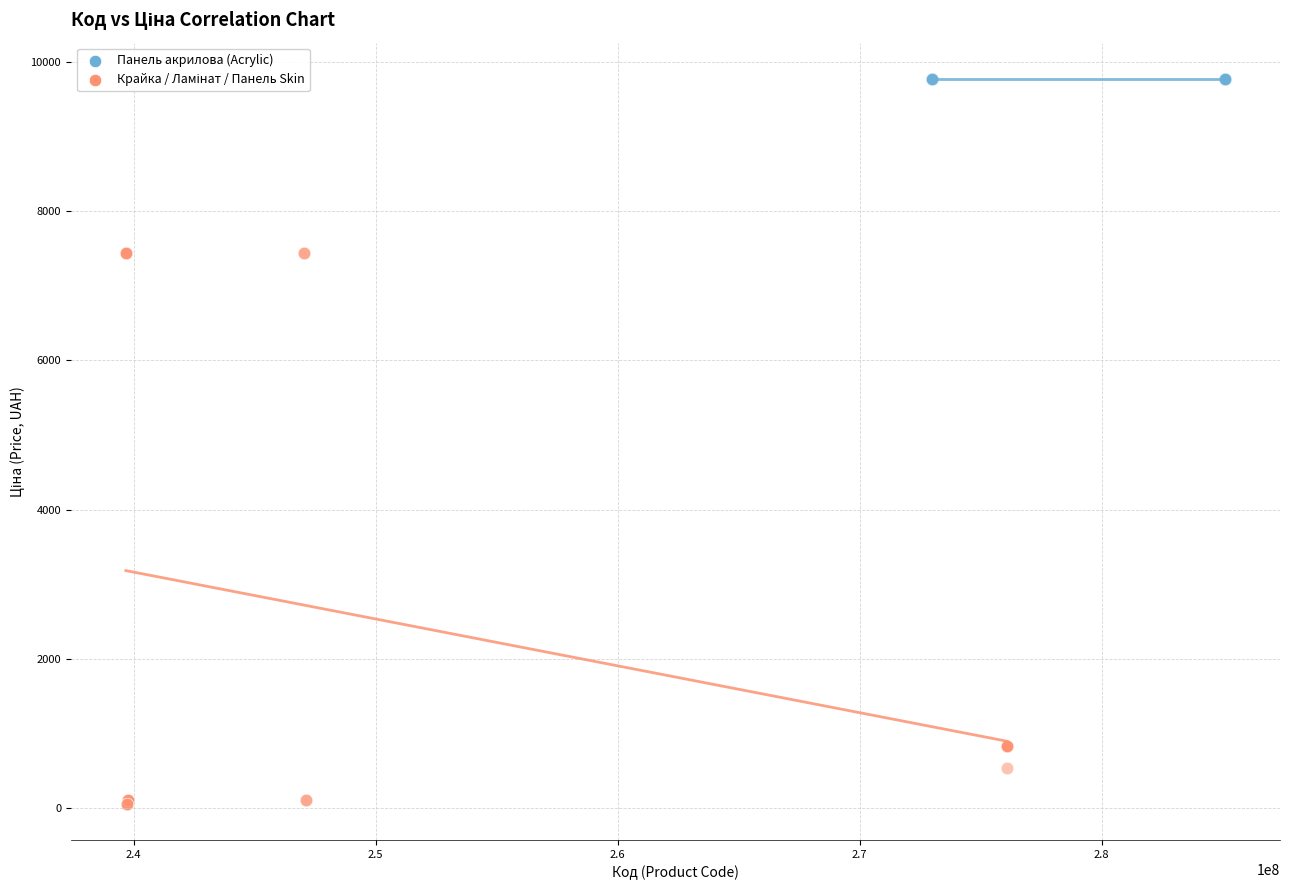

Which series contains the highest Y value?

Панель акрилова (Acrylic)